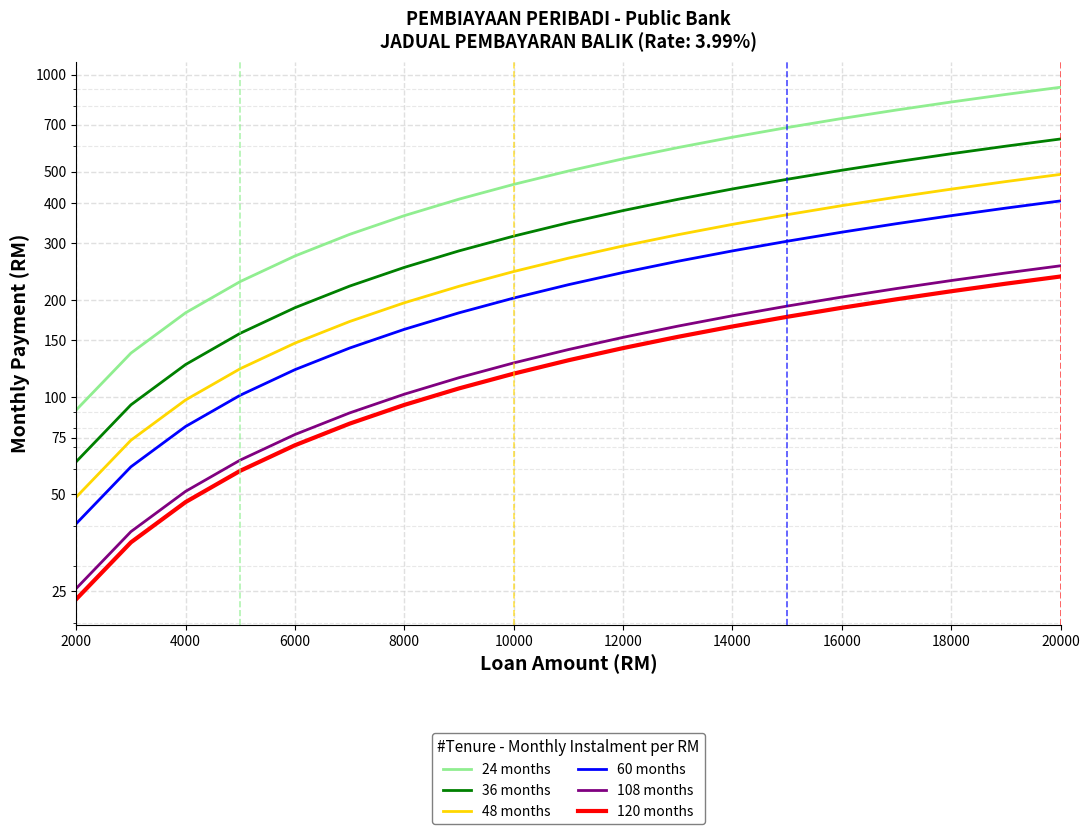

At which category is the sum across all series the highest?

20000